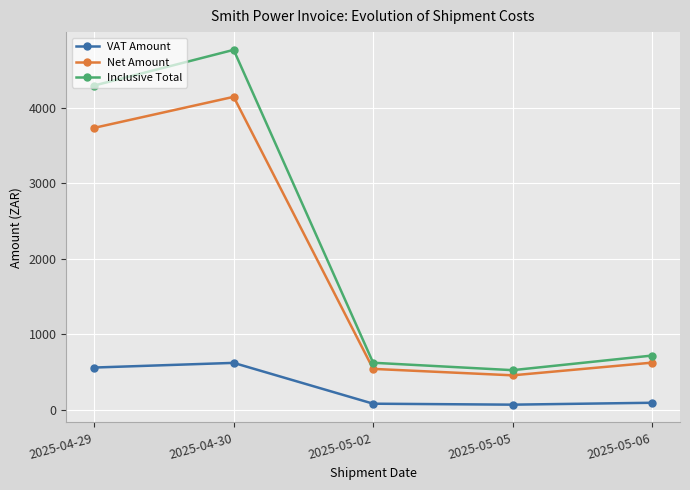

What is the total value across all series at 2025-05-05?

1050.1